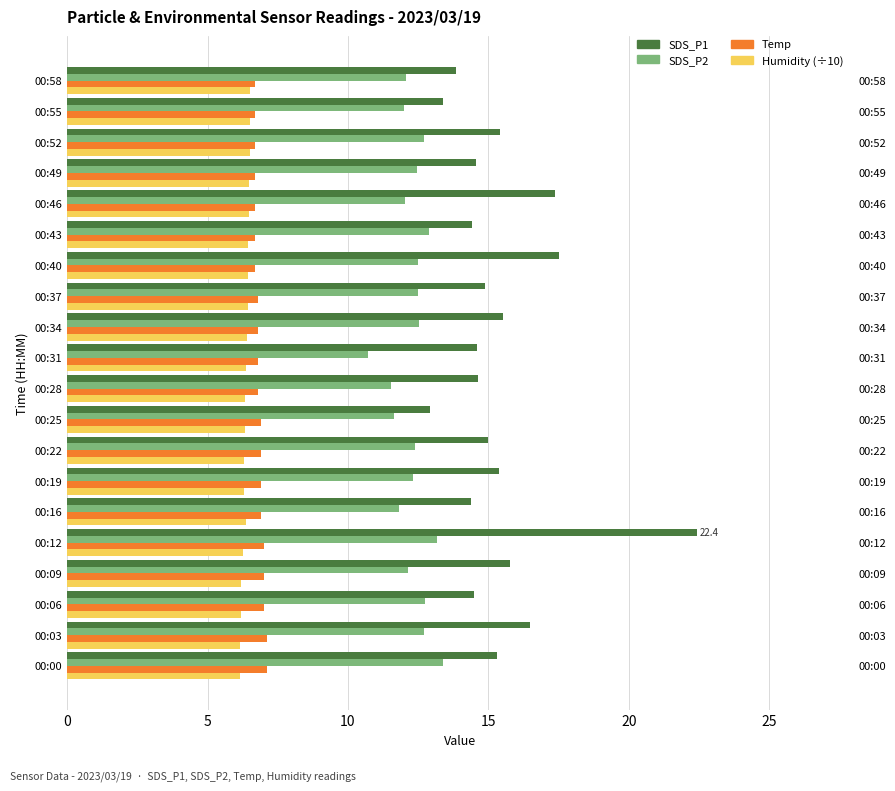

Reading left to right, transcribe all the data shown in this chart.

SDS_P1: 15.3	16.5	14.5	15.8	22.4	14.4	15.4	15.0	12.9	14.6	14.6	15.5	14.9	17.5	14.4	17.4	14.6	15.4	13.4	13.8
SDS_P2: 13.4	12.7	12.7	12.1	13.2	11.8	12.3	12.4	11.6	11.5	10.7	12.5	12.5	12.5	12.9	12.0	12.5	12.7	12.0	12.1
Temp: 7.1	7.1	7.0	7.0	7.0	6.9	6.9	6.9	6.9	6.8	6.8	6.8	6.8	6.7	6.7	6.7	6.7	6.7	6.7	6.7
Humidity (÷10): 6.2	6.2	6.2	6.2	6.2	6.4	6.3	6.3	6.3	6.3	6.4	6.4	6.4	6.4	6.4	6.5	6.5	6.5	6.5	6.5